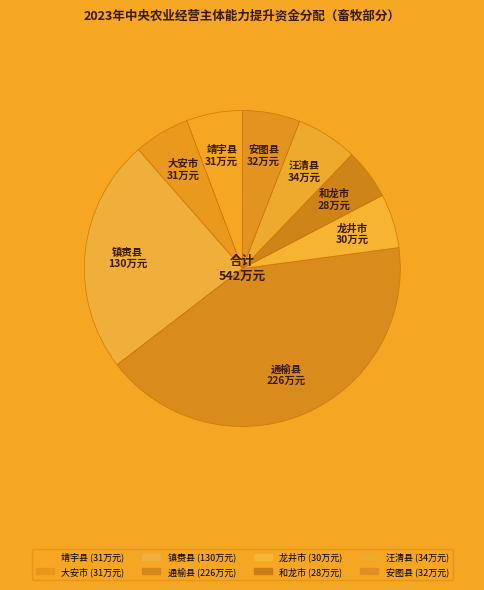

Is it true that 靖宇县 is 1% of the pie?

False